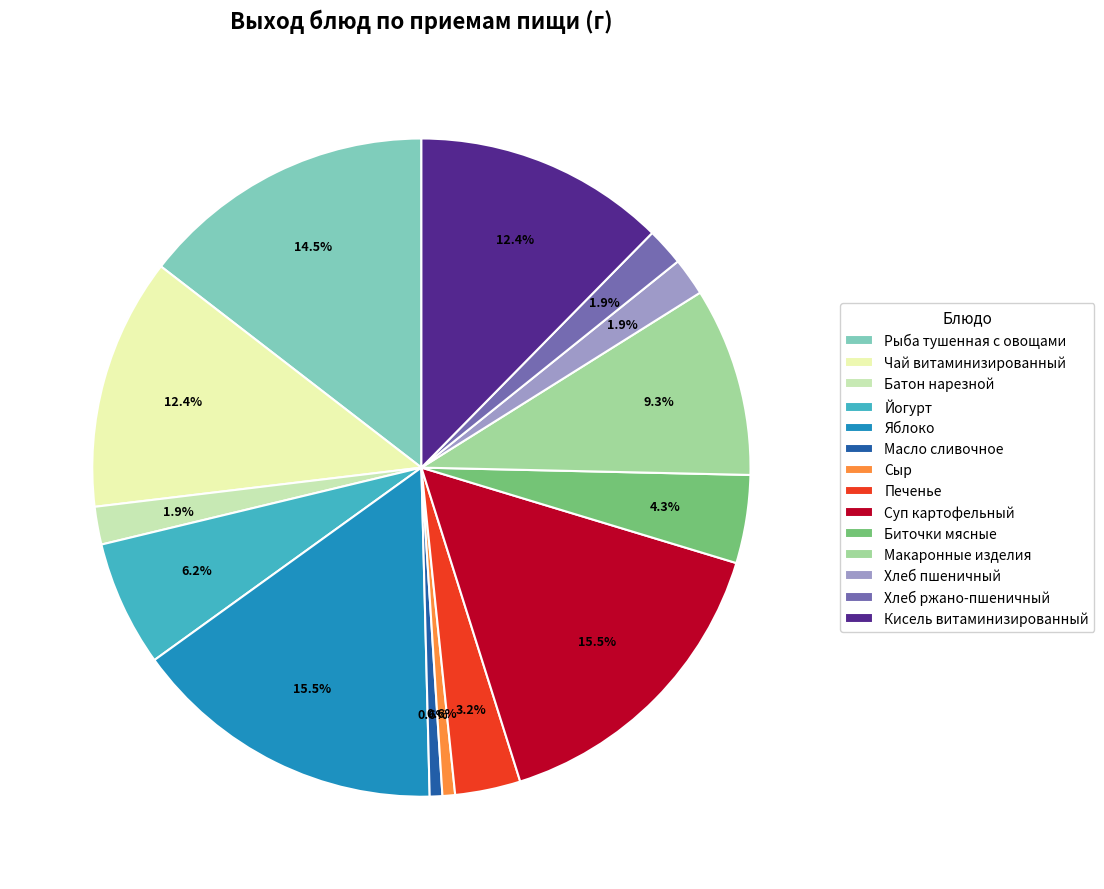

True or false: Хлеб ржано-пшеничный accounts for 2% of the total.

True